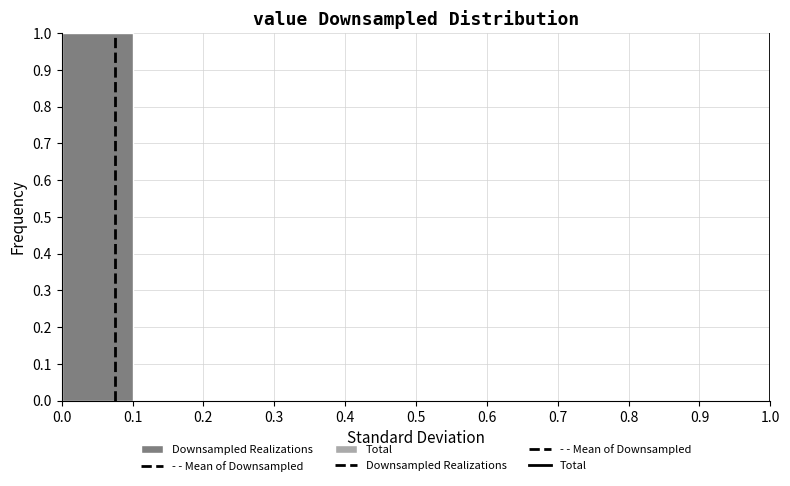

What is the height of the bar covering 0.0 to 0.1 on the x-axis? The values are not printed on the chart, so give them approximately, as read against the axis.

1